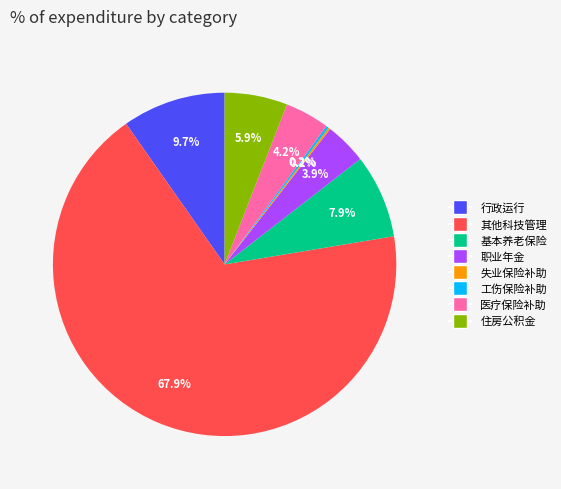

How much of the chart is everything except 职业年金?

96.1%